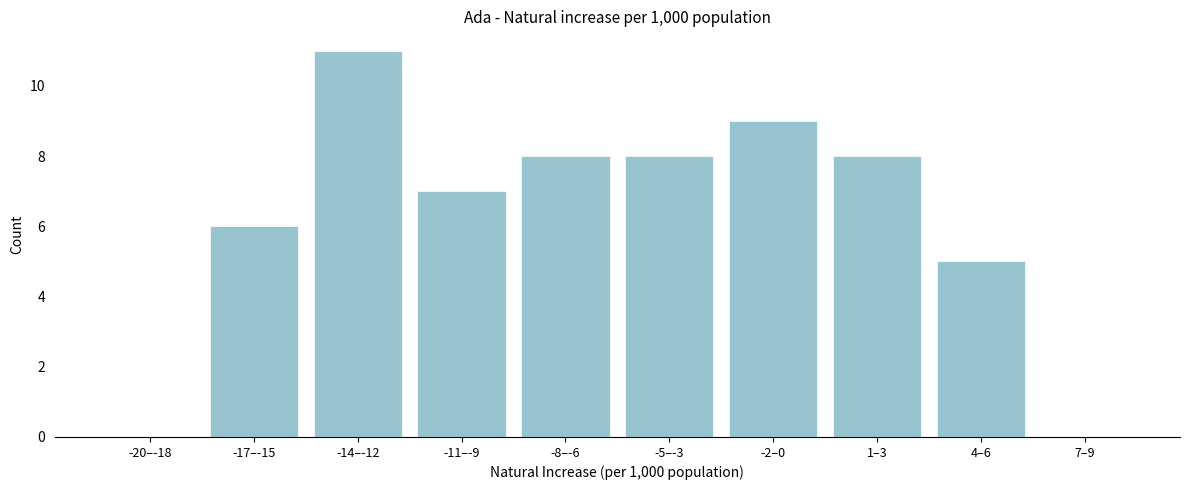

Reading left to right, extract all data points from this chart.

-20–-18=0	-17–-15=6	-14–-12=11	-11–-9=7	-8–-6=8	-5–-3=8	-2–0=9	1–3=8	4–6=5	7–9=0